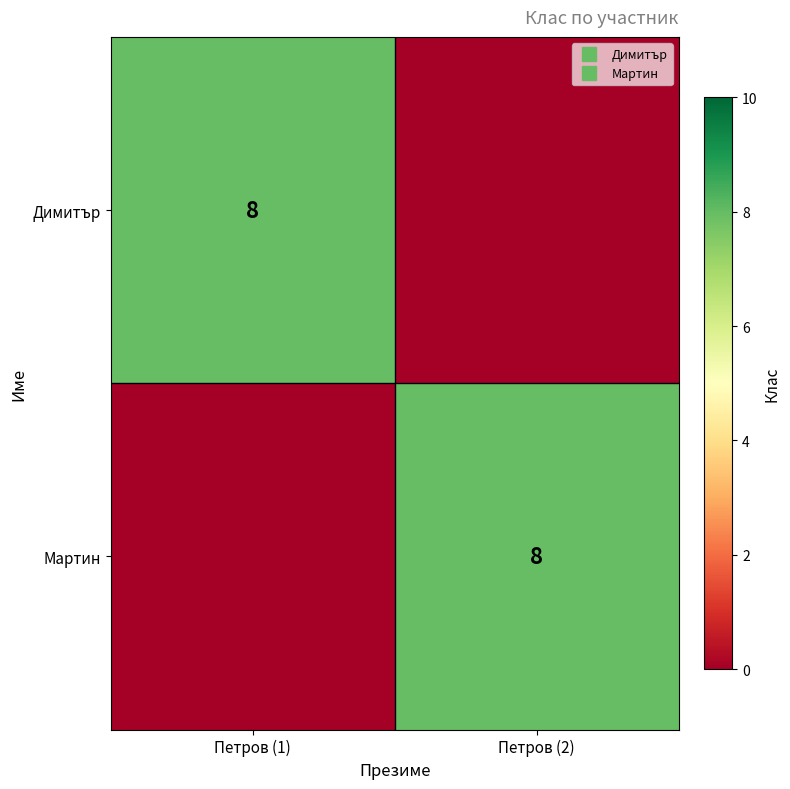

Which series changed the most between Петров (1) and Петров (2)?

Димитър